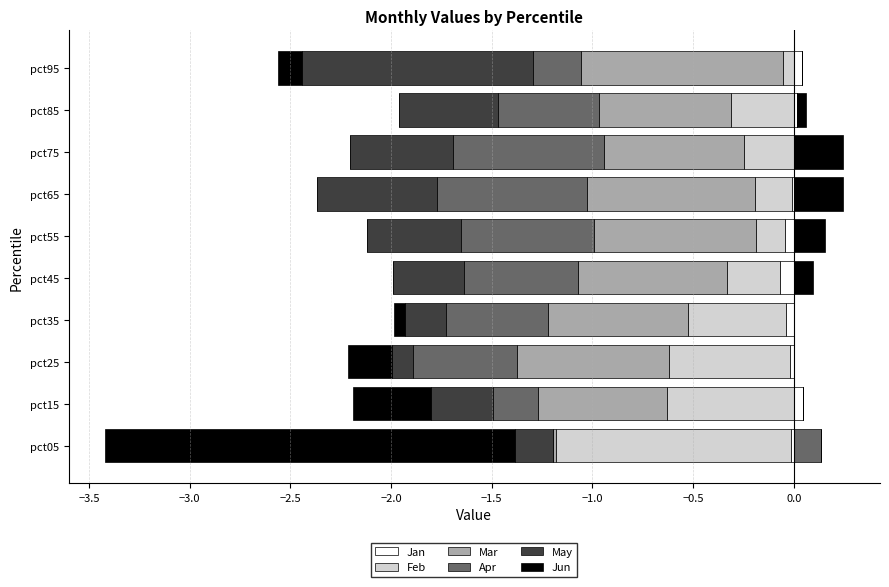

Is the value of Mar at 0.5 greater than the value of Jun at 0.5?

Yes